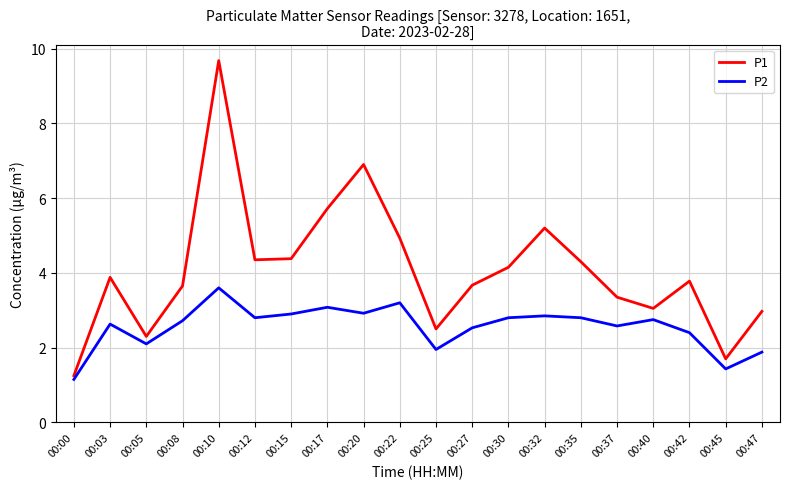

True or false: P2 and P1 intersect in this chart.

False